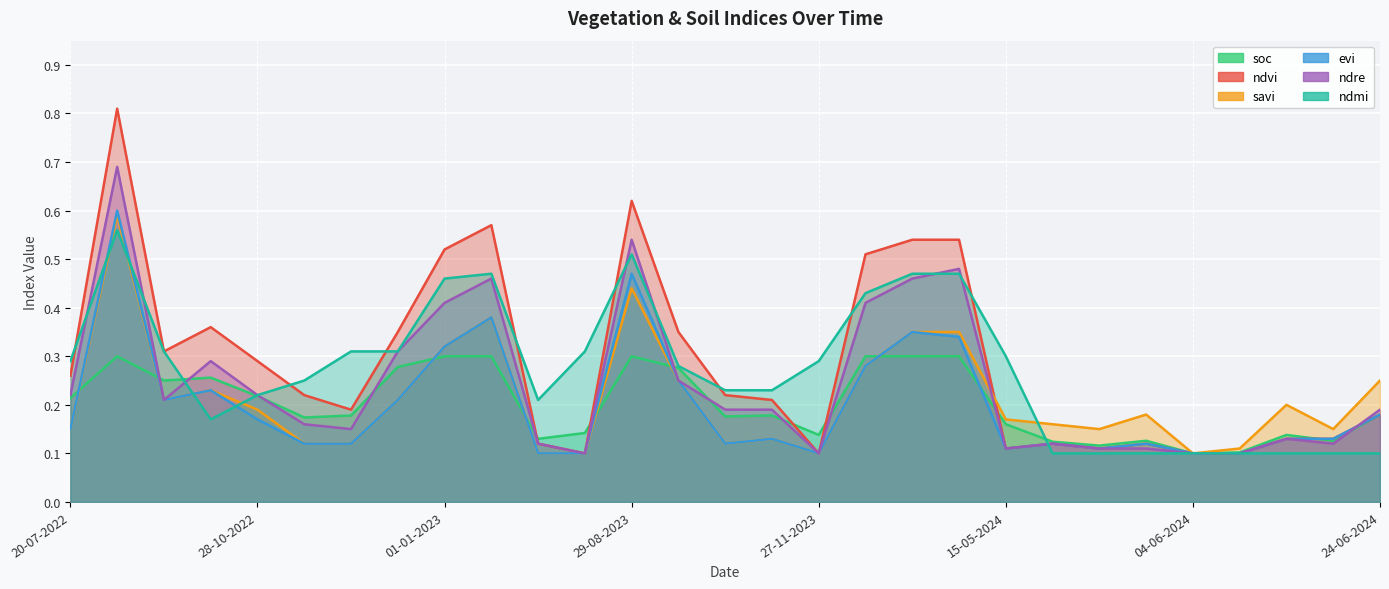

The savi series shows 0.2 at 28-10-2022. True or false?

True